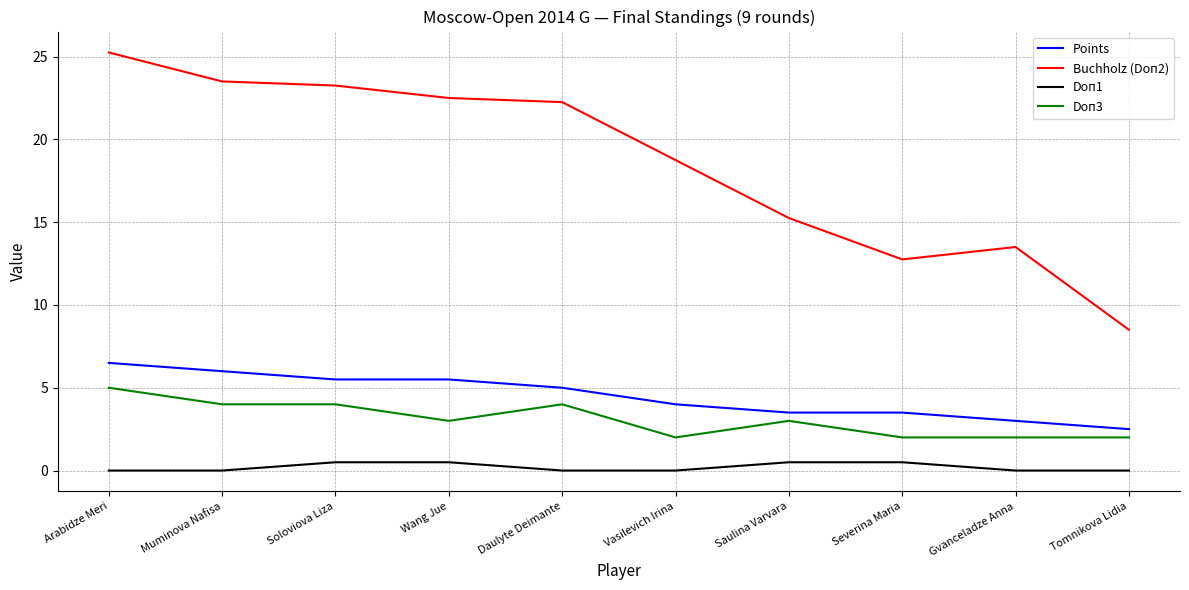

Is it true that Doп3 equals 1.0 at Severina Maria?

False